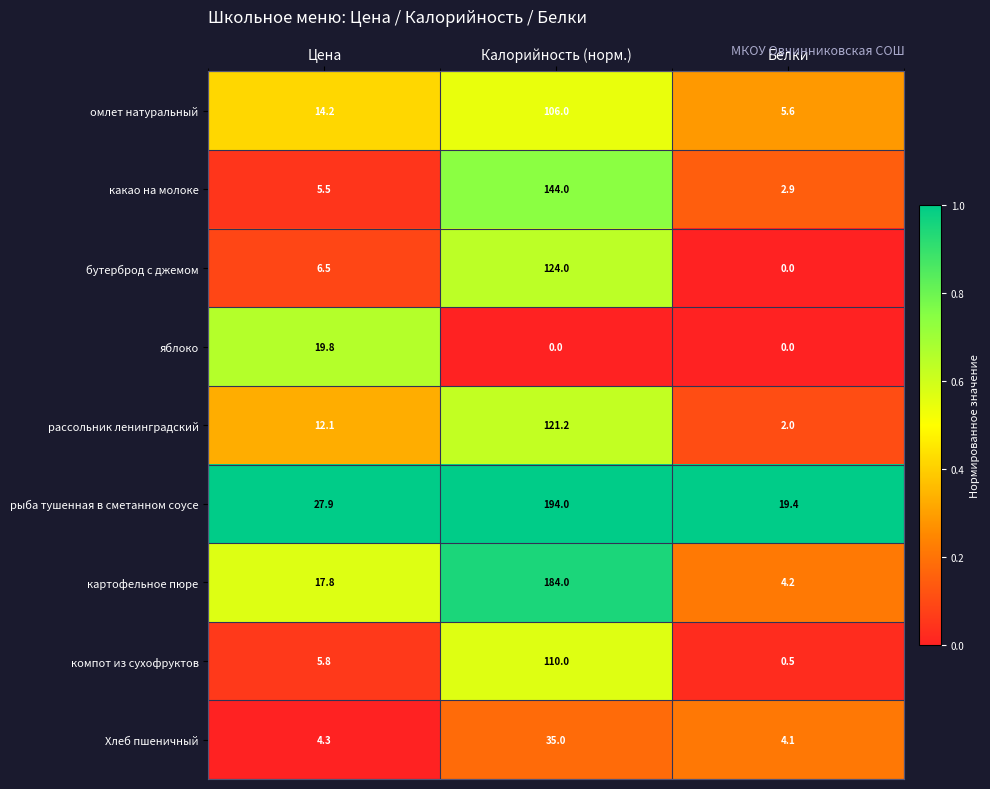

List the series in order of their peak value, highest first.

рыба тушенная в сметанном соусе, картофельное пюре, какао на молоке, бутерброд с джемом, рассольник ленинградский, компот из сухофруктов, омлет натуральный, Хлеб пшеничный, яблоко